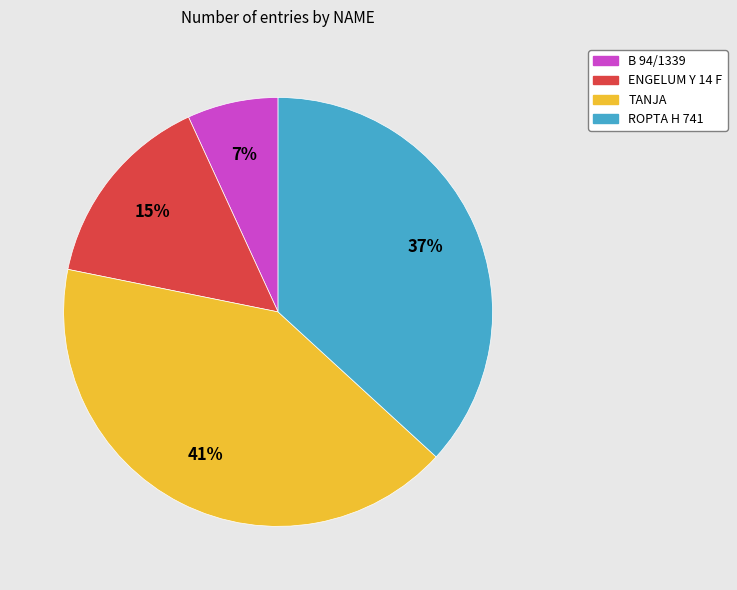

Is it true that B 94/1339 is 12% of the pie?

False